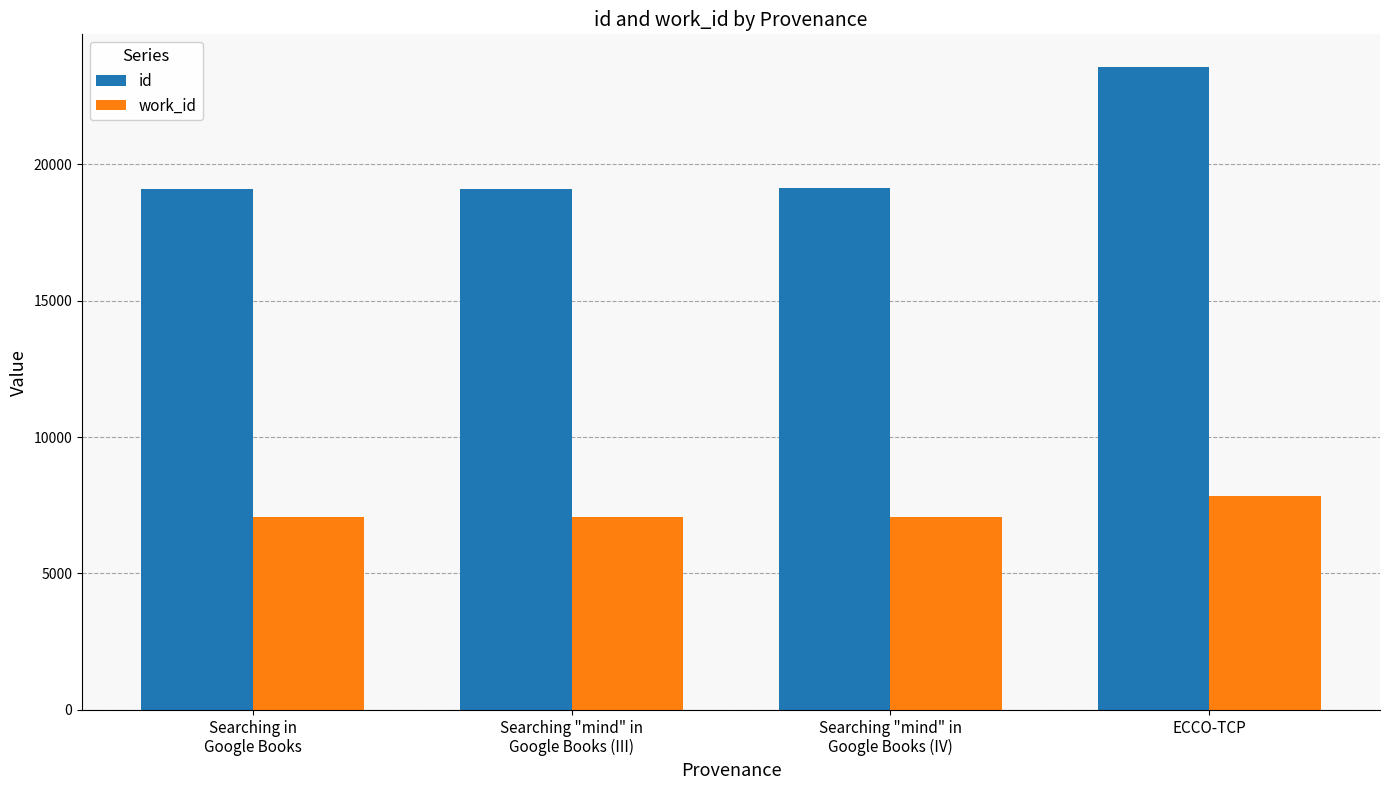

True or false: work_id has a value of 7835 at ECCO-TCP.

True